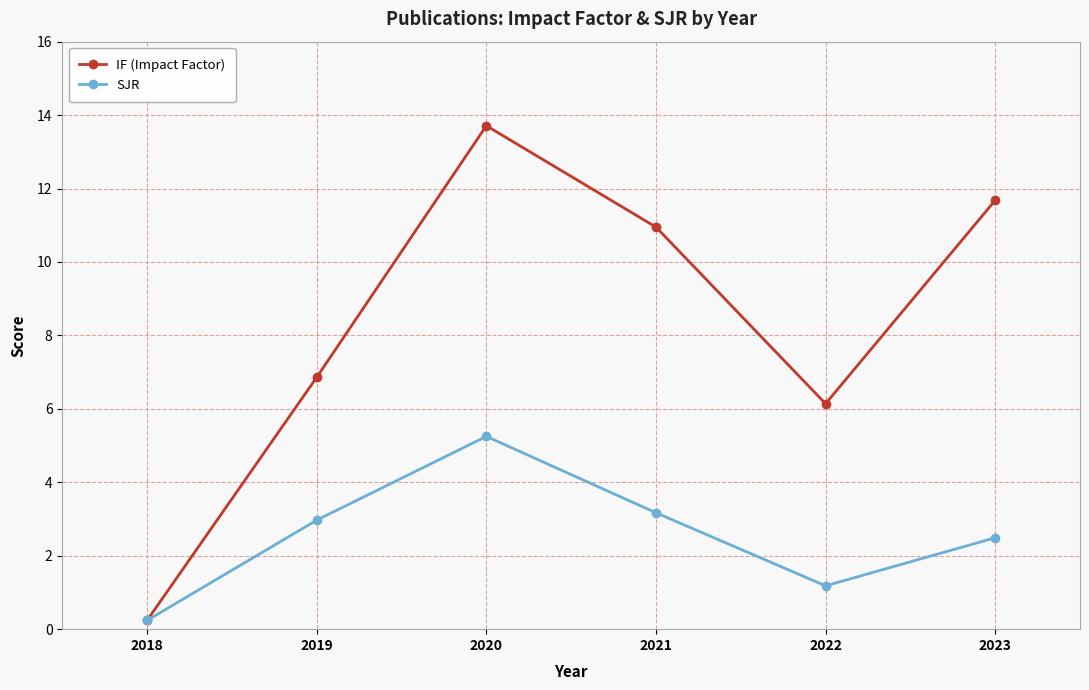

Which series changed the most between 2018 and 2021?

IF (Impact Factor)